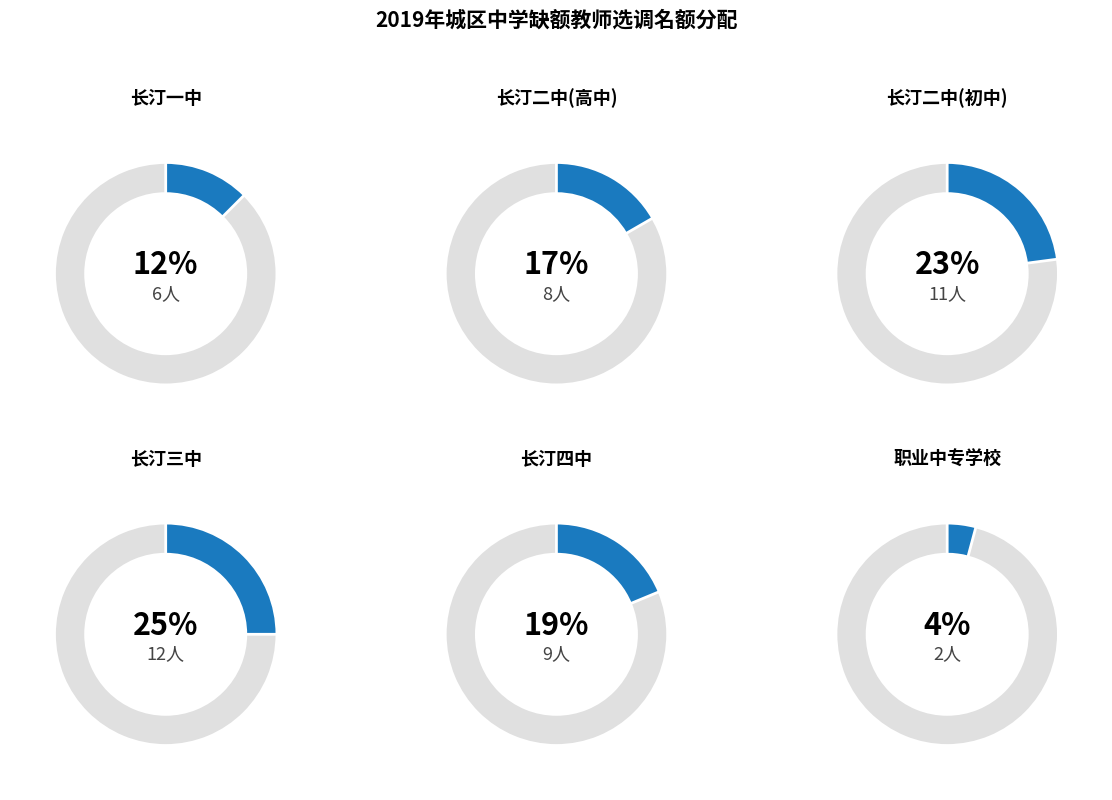

Approximately how many times larger is the value at 长汀二中(高中) compared to 职业中专学校?

4.0